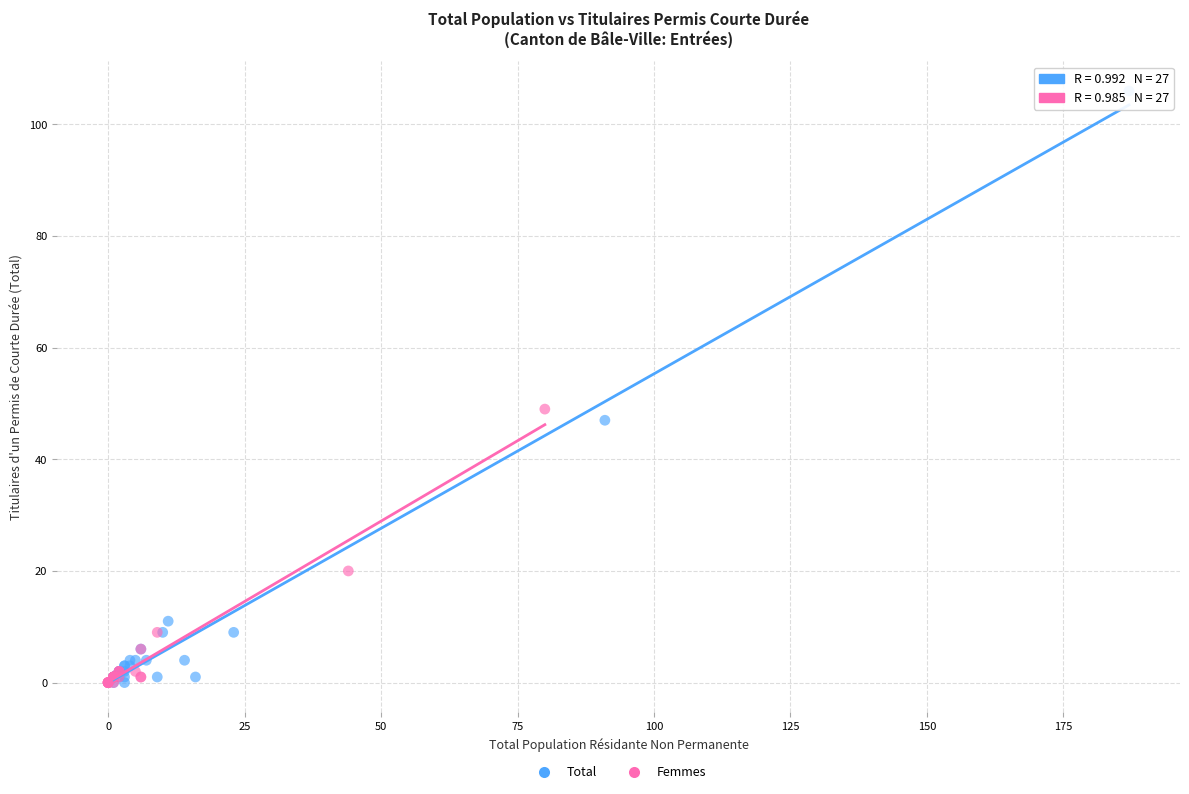

Which series reaches the maximum Y coordinate?

Total